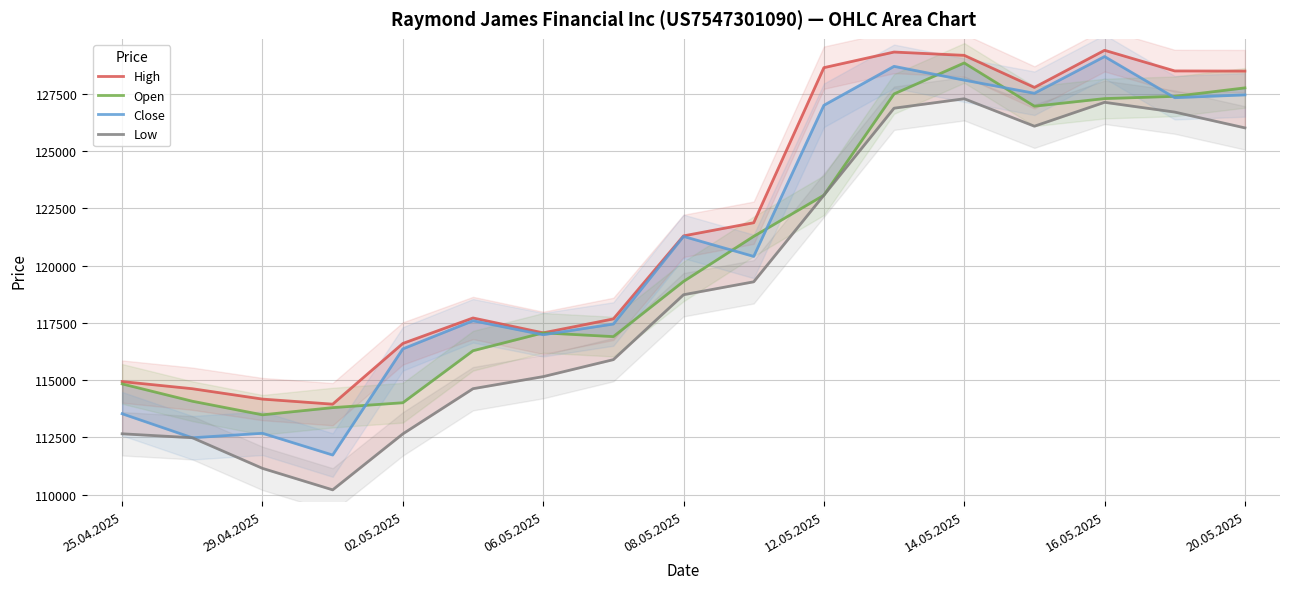

Reading left to right, transcribe all the data shown in this chart.

High: 114937	114625	114172	113951	116601	117713	117063	117672	121296	121869	128637	129319	129175	127775	129395	128494	128488
Open: 114835	114079	113486	113800	114013	116283	117063	116899	119308	121275	123070	127491	128843	126955	127287	127385	127755
Close: 113532	112485	112680	111731	116364	117591	116981	117449	121272	120399	126995	128695	128092	127520	129122	127326	127448
Low: 112658	112485	111149	110211	112654	114626	115153	115894	118727	119291	123070	126868	127280	126082	127125	126698	126009